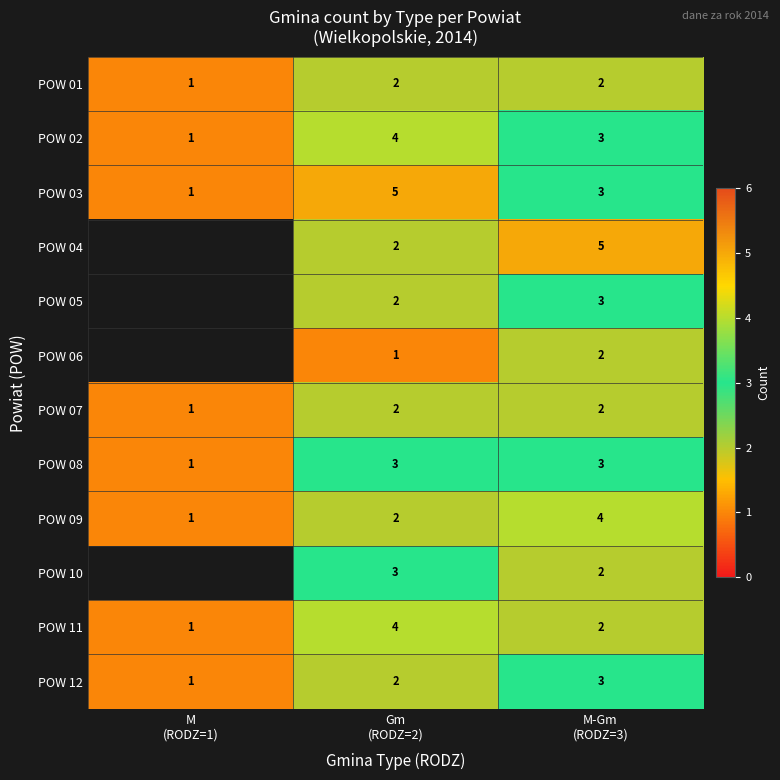

What is the sum of all POW 09 values?

7